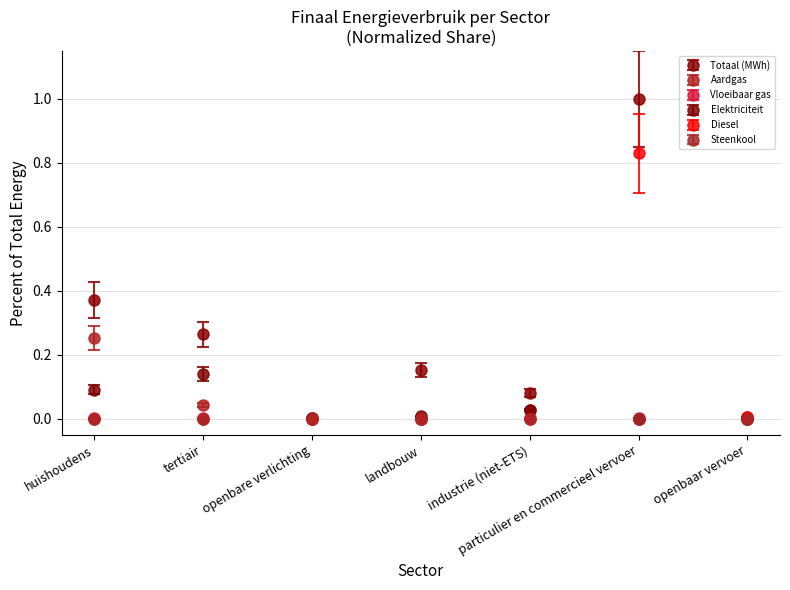

Which series has the widest spread of values?

Totaal (MWh)